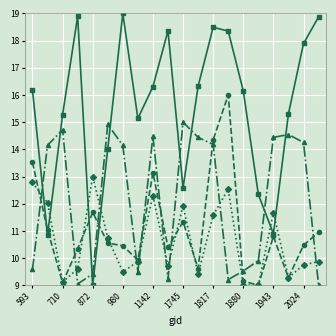

What is the minimum value shown in the chart?

9.0